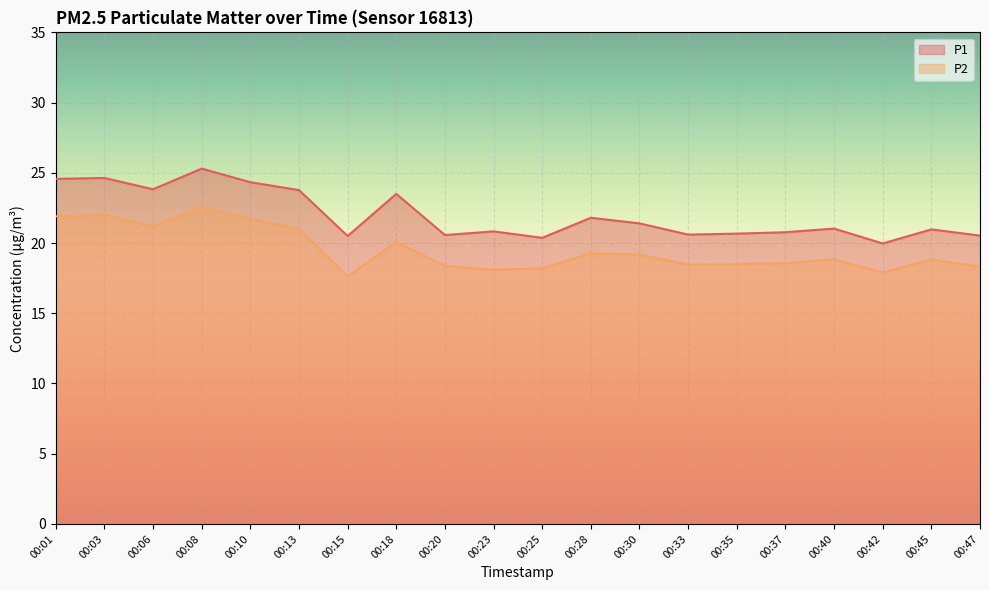

The value of P1 at 00:10 is 35.2. True or false?

False